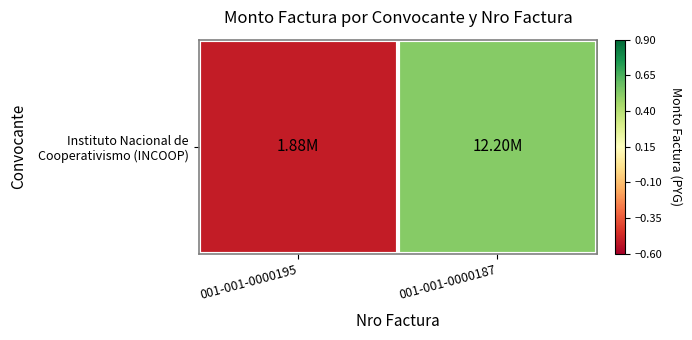

Rank the categories by value from highest to lowest.

001-001-0000187, 001-001-0000195